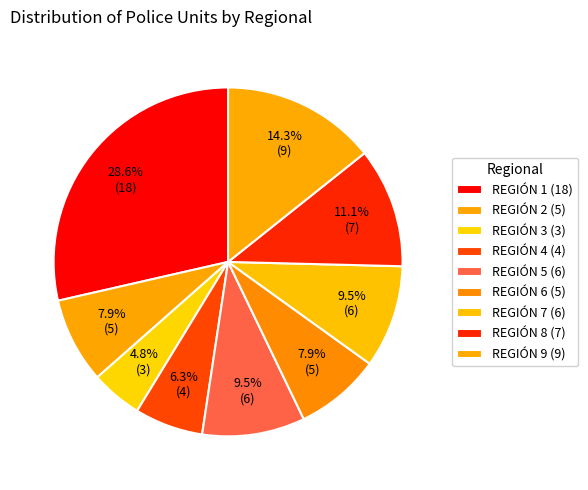

Does REGIÓN 5 represent more than half of the total?

No